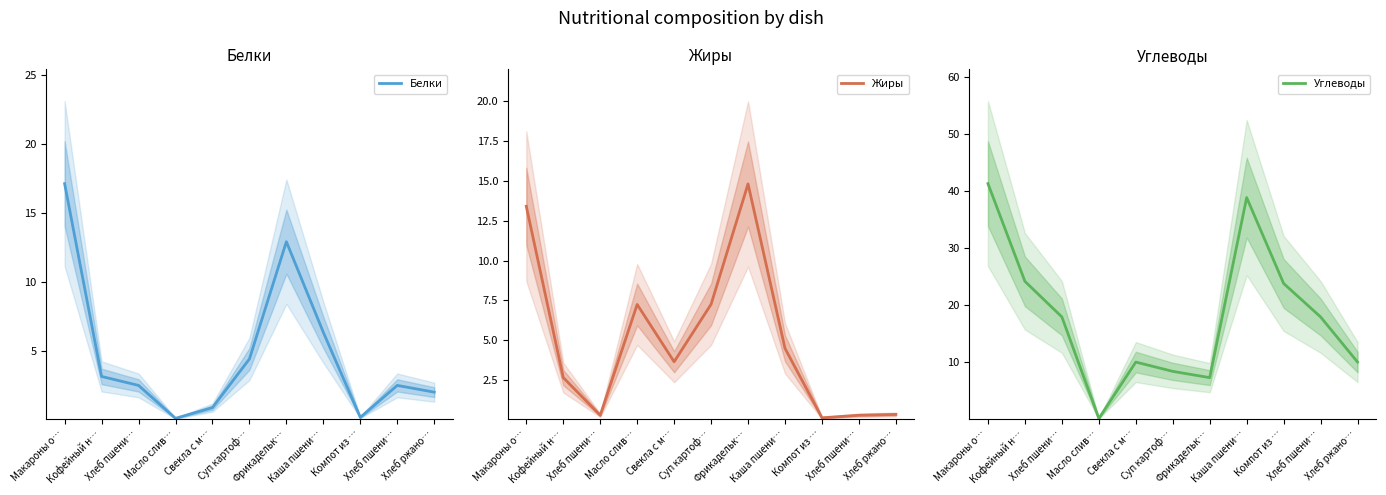

After their last crossing, which series has the higher values: Белки or Жиры?

Белки